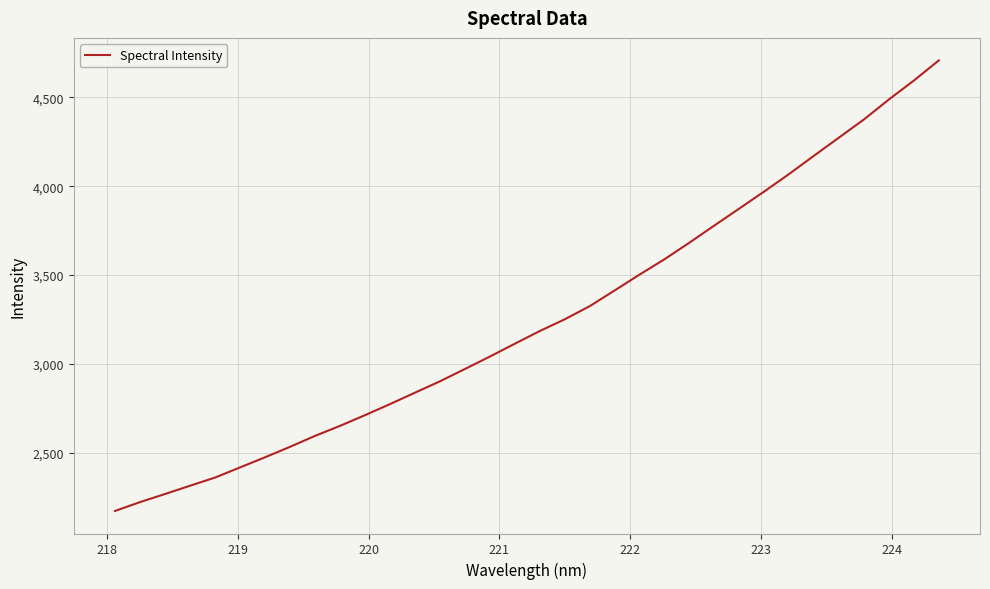

What is the minimum value shown in the chart?

2172.3